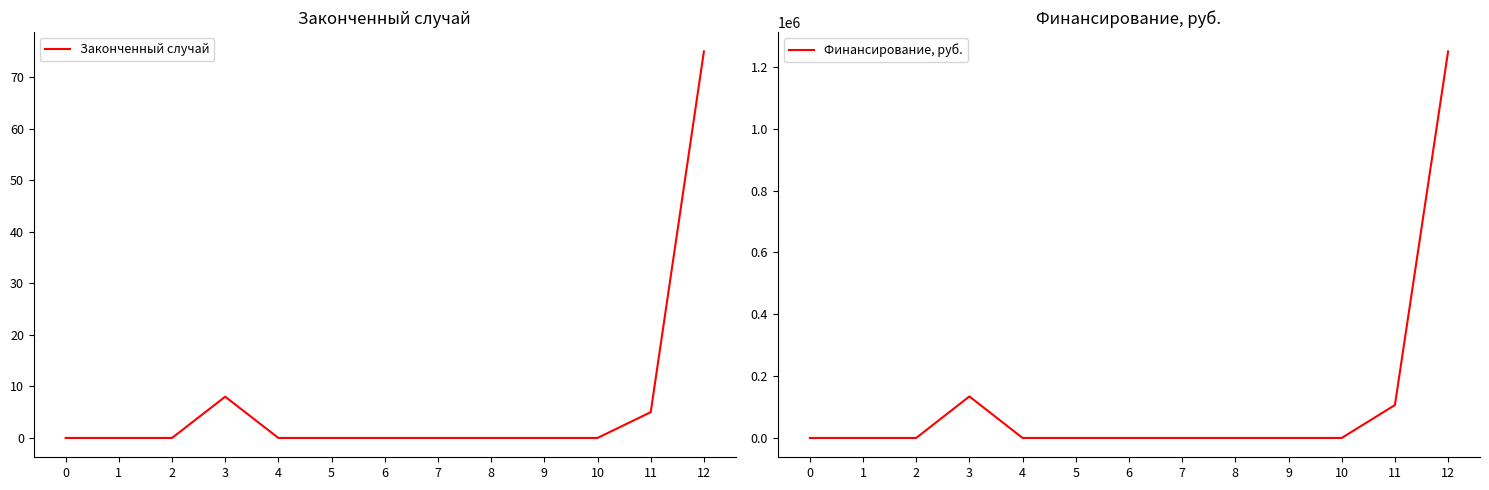

Which label corresponds to the largest value in the chart?

12